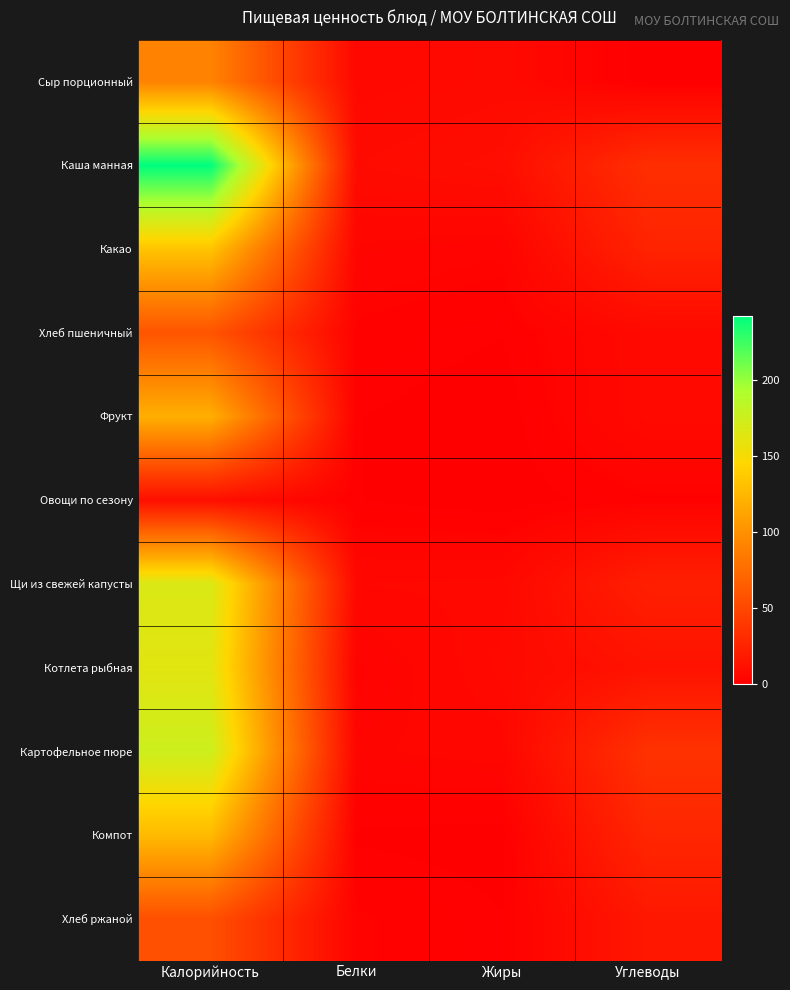

Which category has the lowest value across all series?

Углеводы